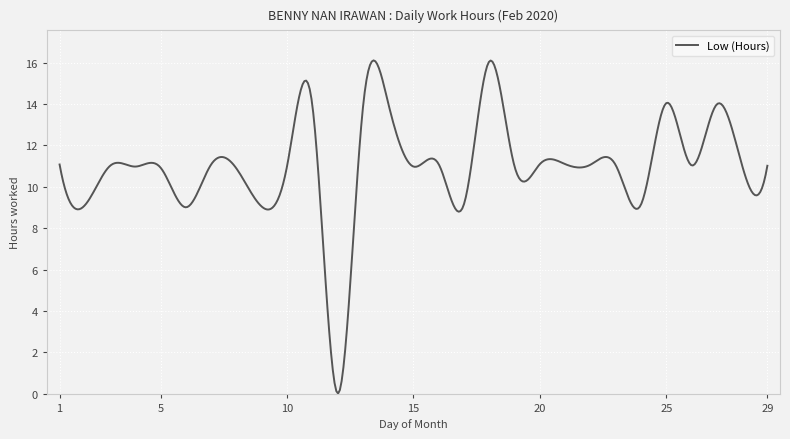

What is the greatest value displayed?

16.1